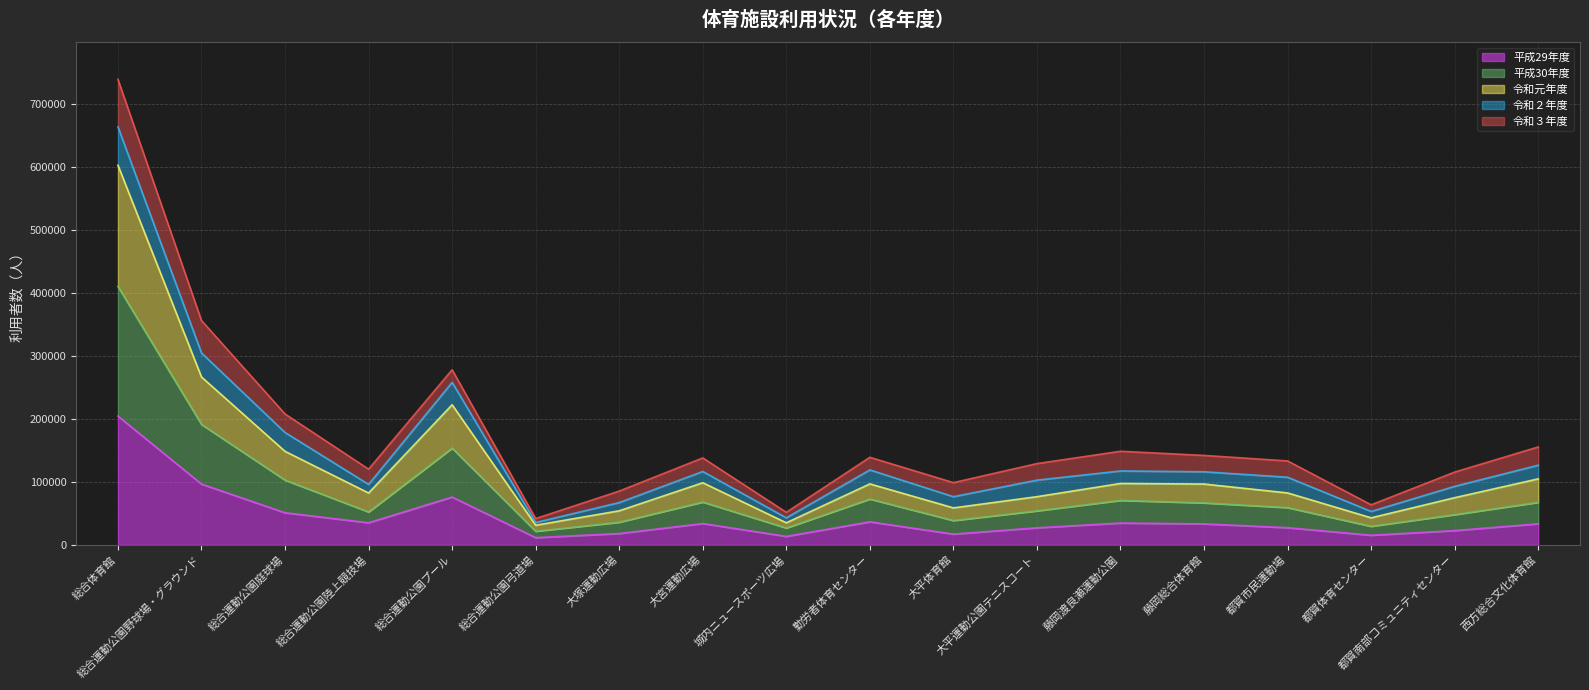

What position from the left is 総合体育館?

1